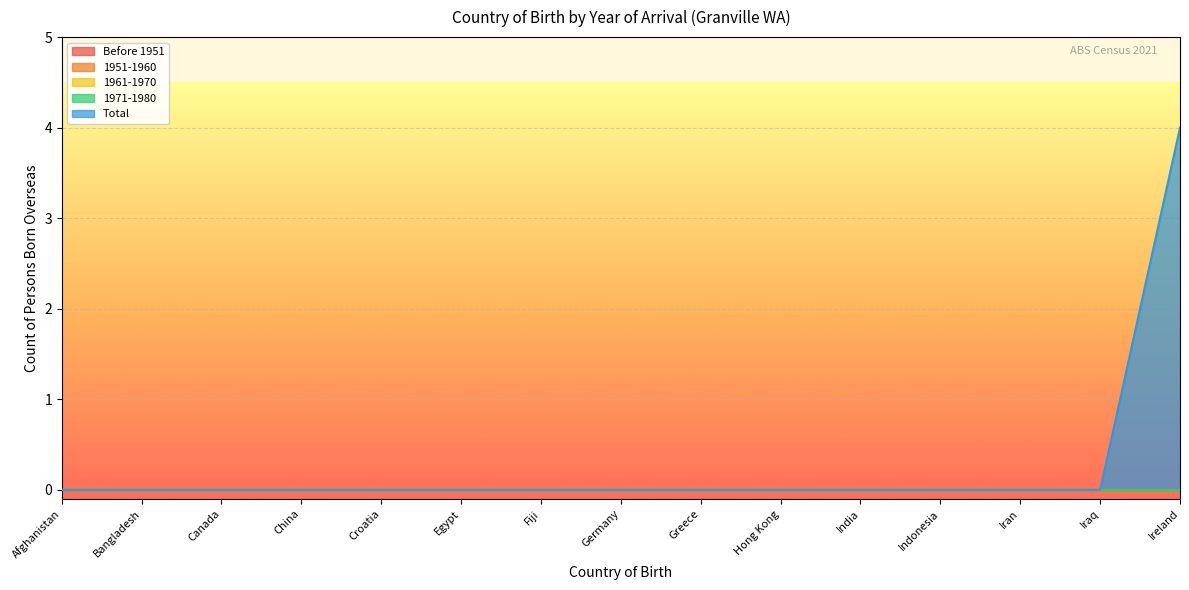

True or false: 1971-1980 and 1961-1970 cross at least once.

False